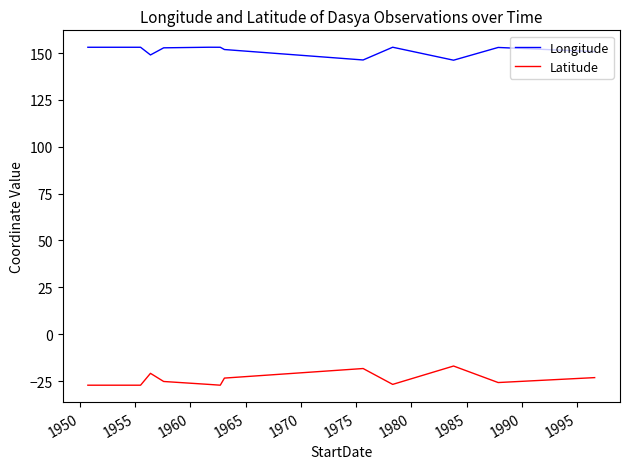

In Longitude, how many points are lower than both neighbors (excluding endpoints)?

3